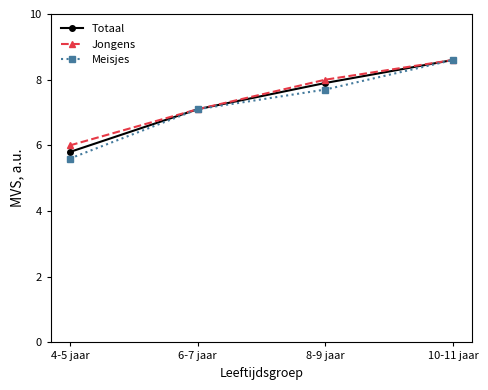

What is the sum of the Totaal values at 8-9 jaar and 4-5 jaar?

13.7